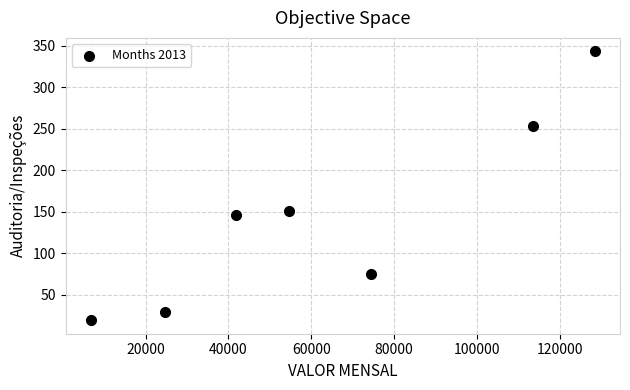

What Y value in the scatter plot is closest to 181?

151.0